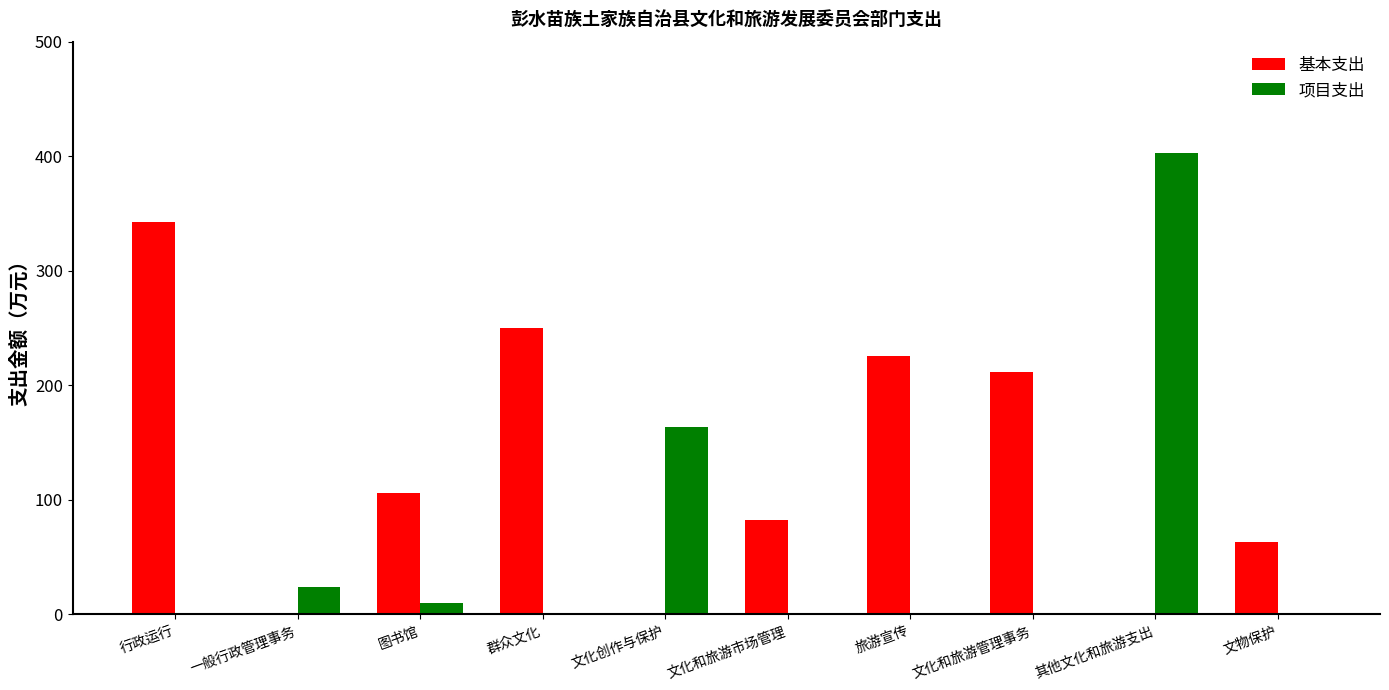

Between 图书馆 and 其他文化和旅游支出, which series saw the biggest shift?

项目支出